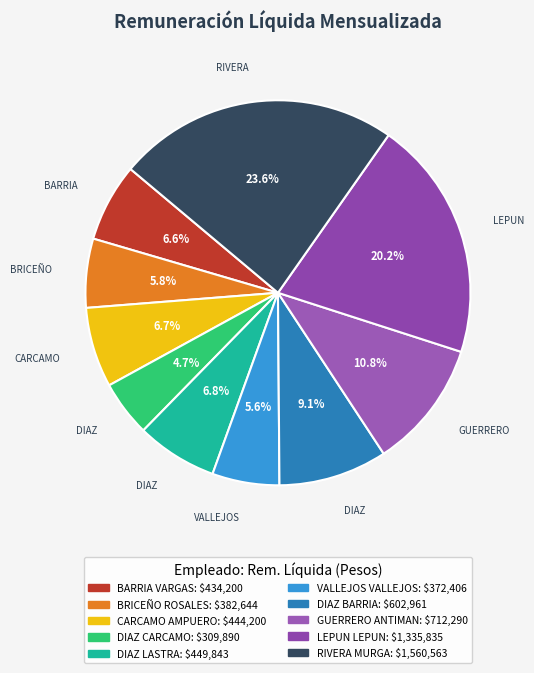

What percentage do RIVERA MURGA and VALLEJOS VALLEJOS together represent?

29.3%